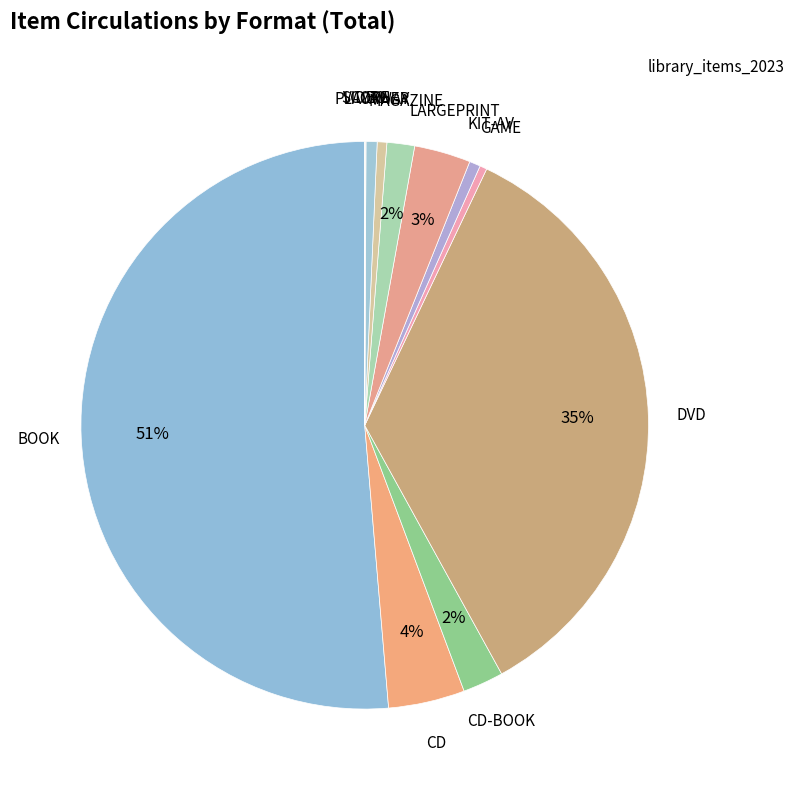

What is the largest slice in the pie chart?

BOOK